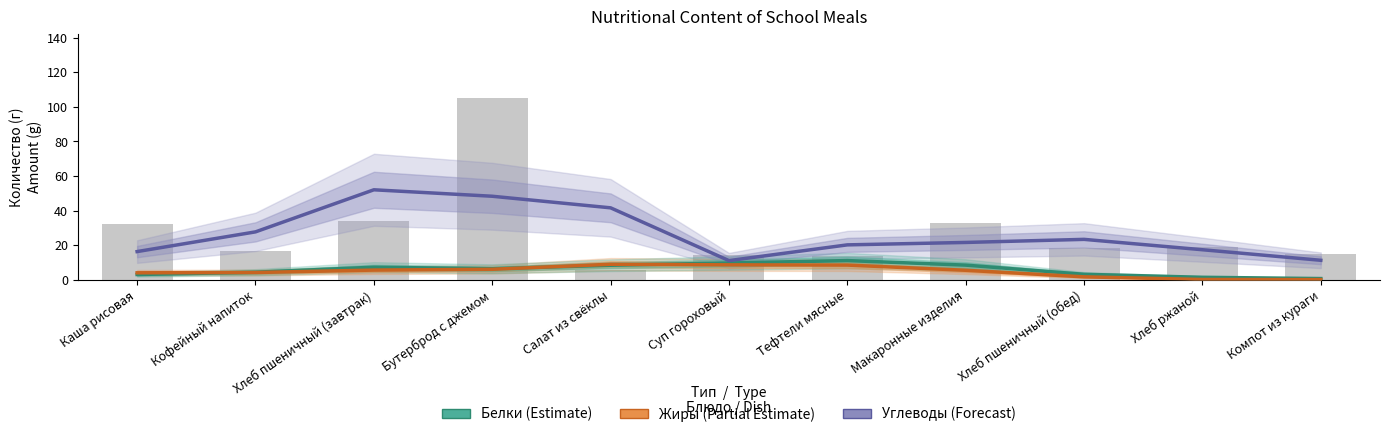

Is it true that Углеводы (Forecast) equals 12.6 at Хлеб пшеничный (завтрак)?

False